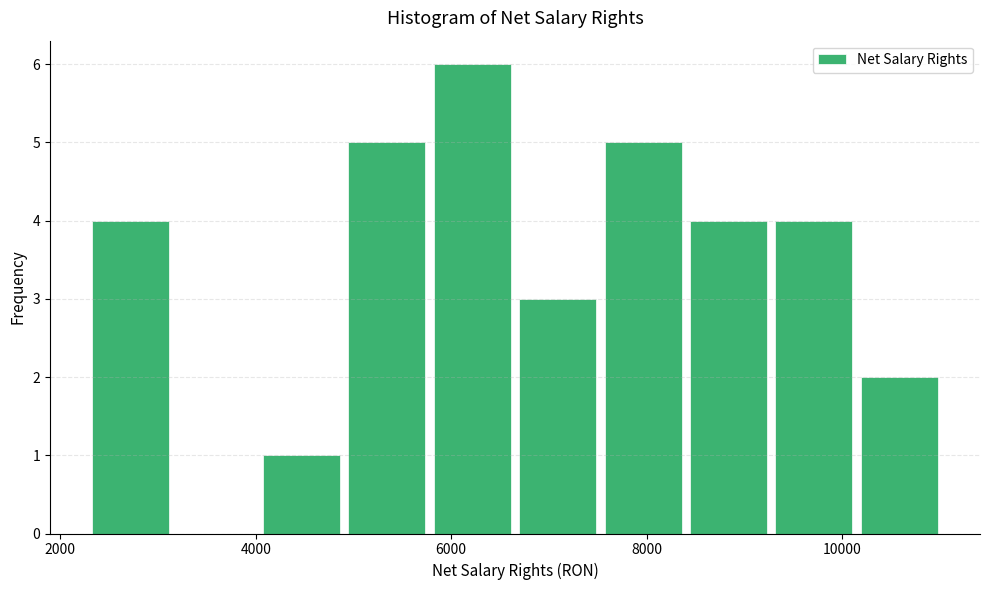

What is the height of the bar covering 9200 to 10200 on the x-axis? Neither the bar edges nor the heights are printed on the chart, so give them approximately, as read against the axes.

4